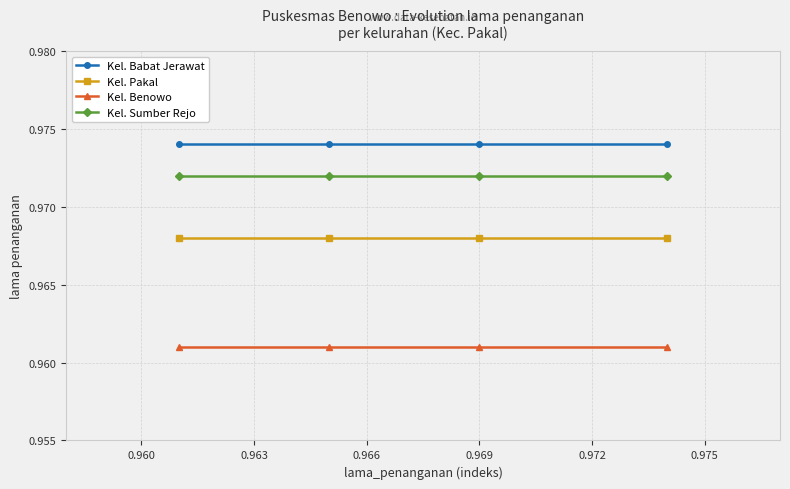

True or false: Kel. Benowo and Kel. Sumber Rejo cross at least once.

False